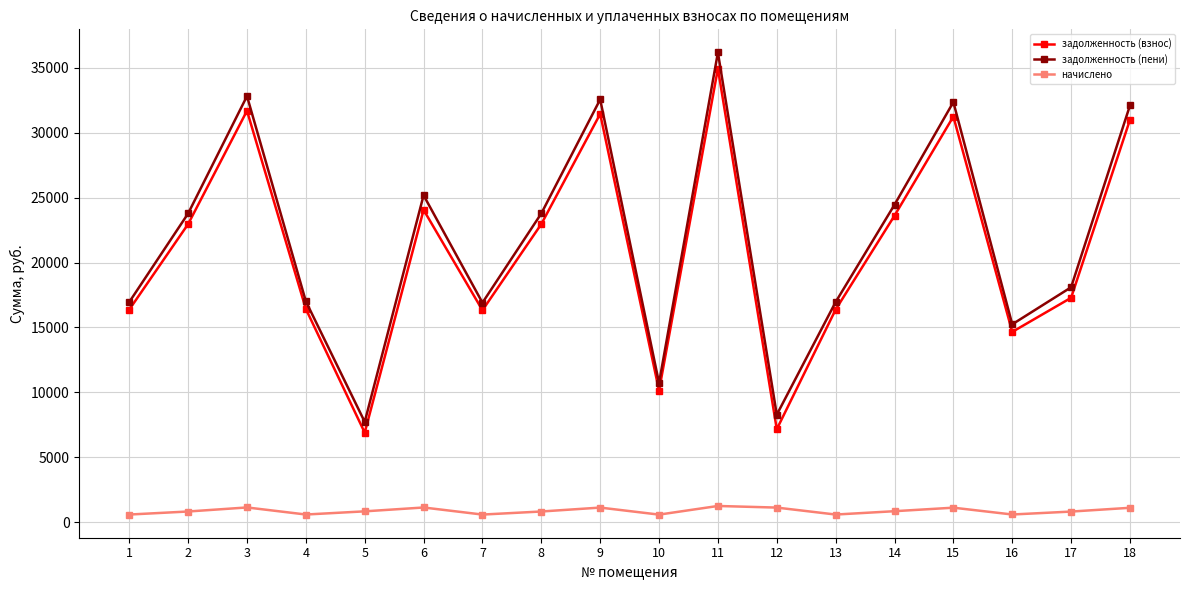

Where does the начислено series first go above 829?

3